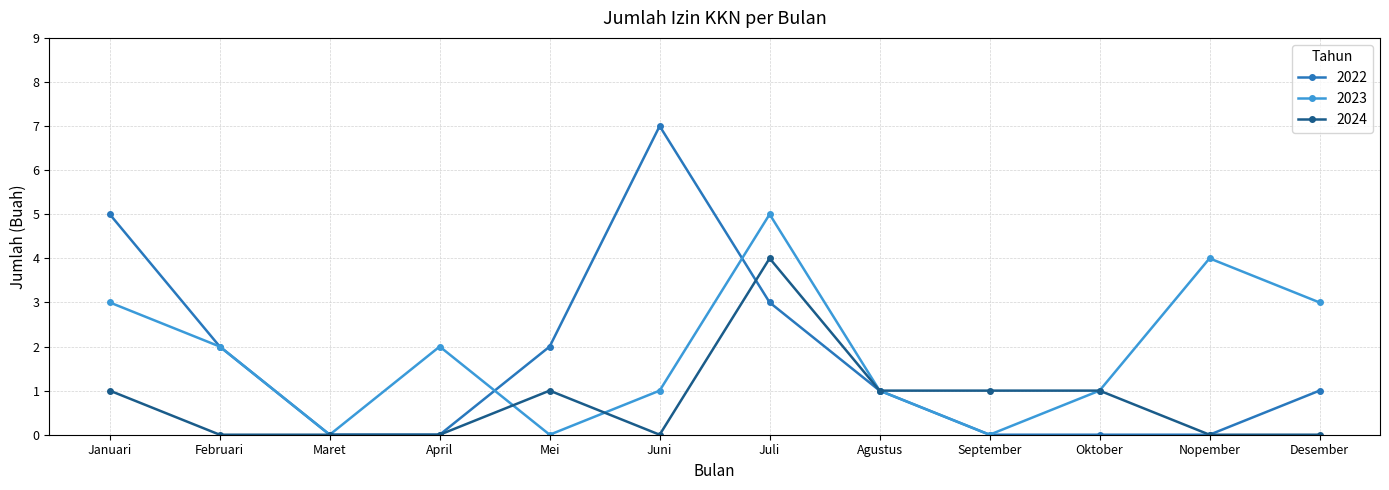

What is the highest value of the 2022 series?

7